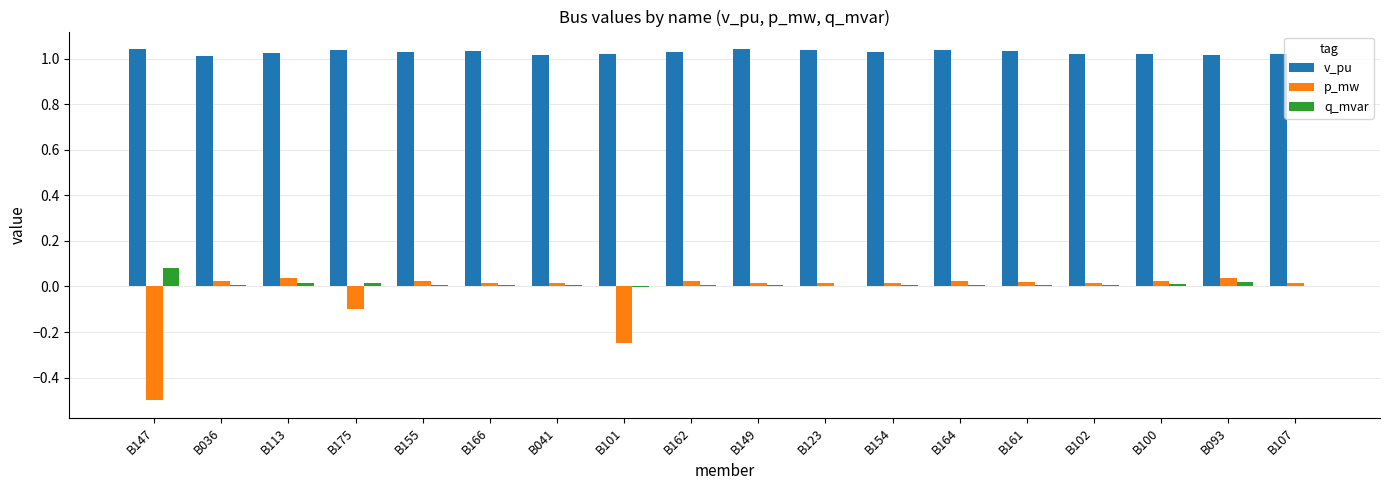

The q_mvar series shows 0.0 at B155. True or false?

True